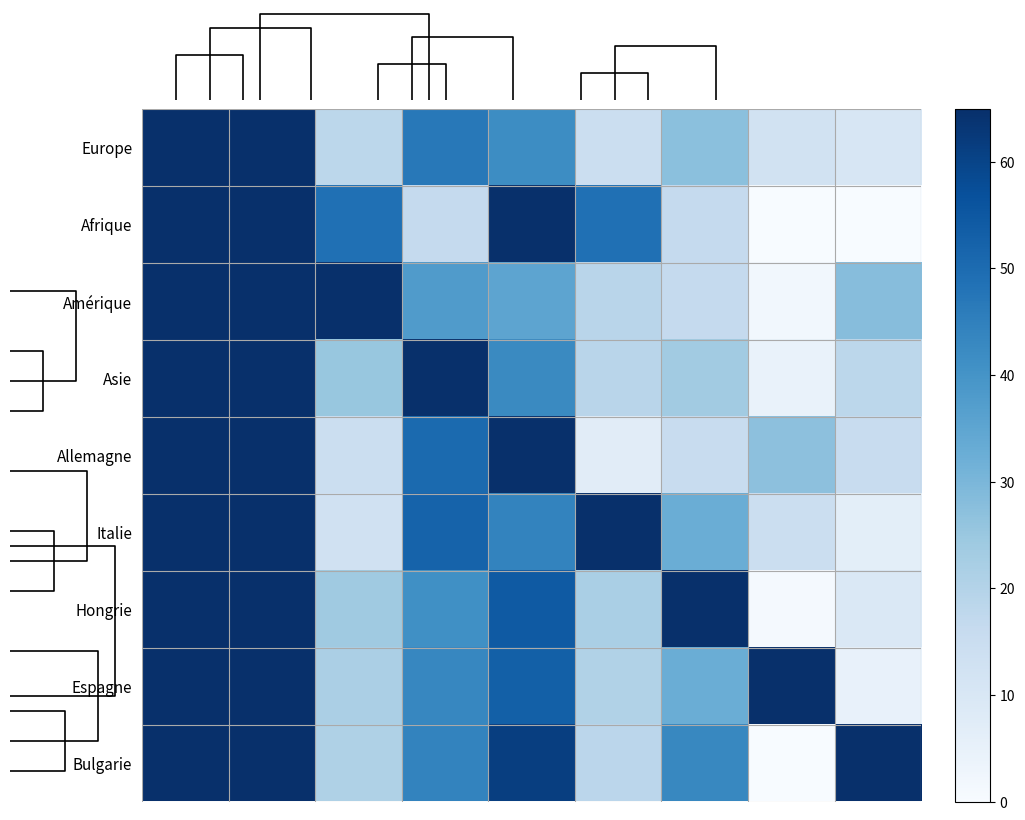

How many series are shown in this chart?

9